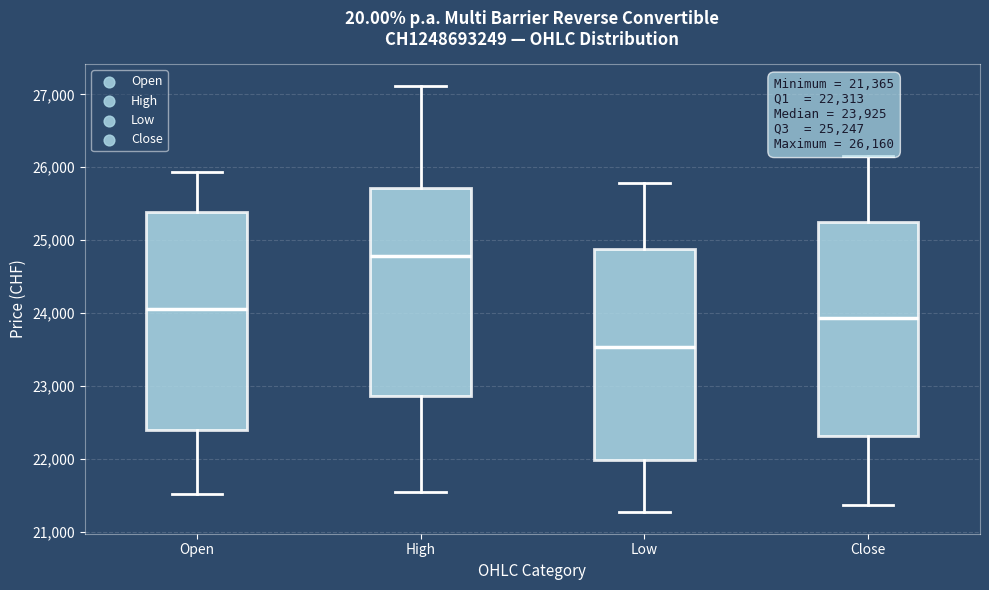

Which box's median line is the lowest?

Low